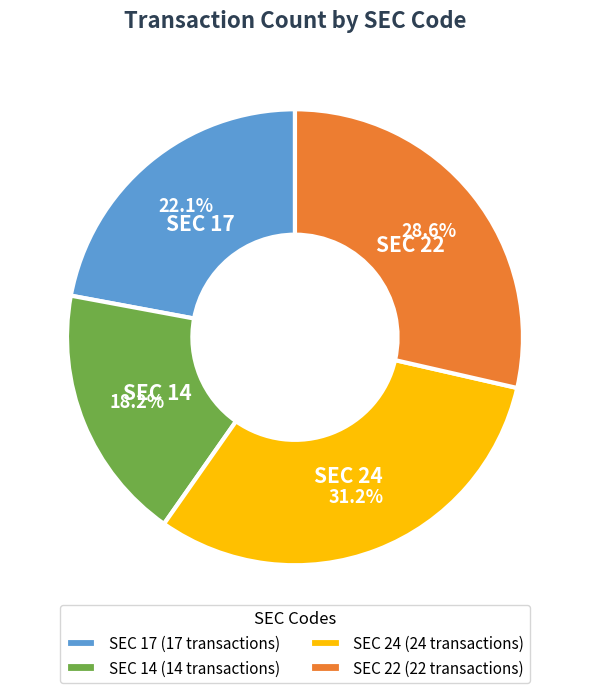

Approximately how many times larger is the value at SEC 22 (22 transactions) compared to SEC 14 (14 transactions)?

1.6